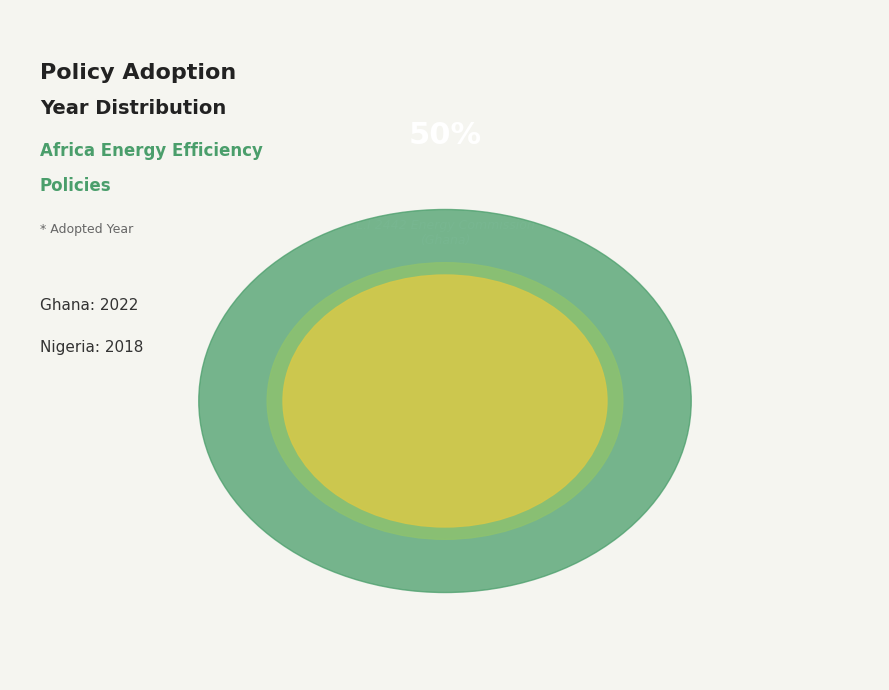

To the nearest percent, what portion does NIS IEC 62717:2015 (Nigeria) represent?

50%